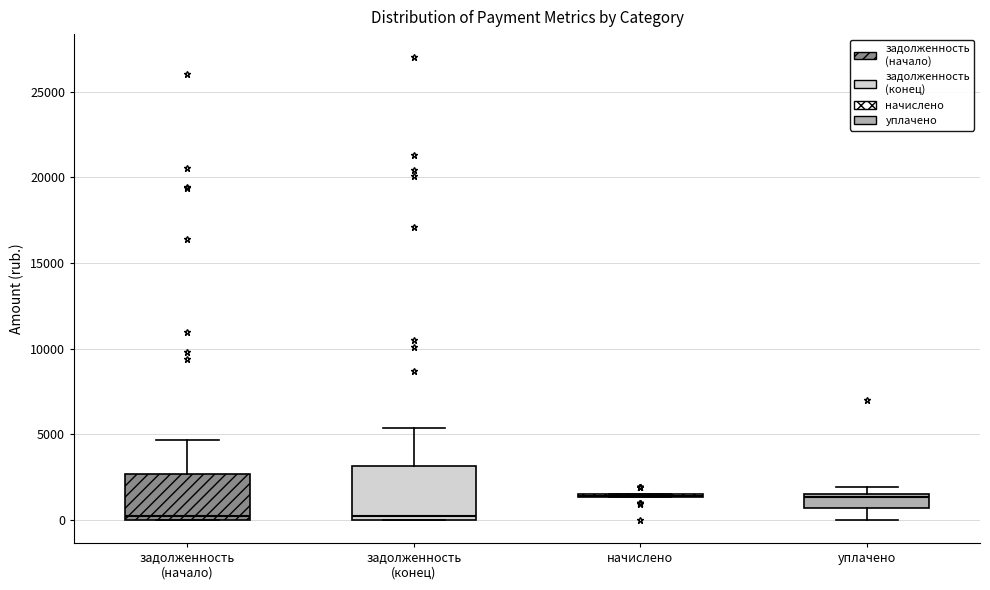

Reading left to right, read every box against the y-axis: the position of its median line, the range the box covers, and the ends of its whiskers. The values are not printed on the chart, so give them approximately, as read against the axis.

задолженность (началo): median 0 (just above the box's lower edge), box 0 to 2500, whiskers 0 to 4500
задолженность (конец): median 0 (just above the box's lower edge), box 0 to 3000, whiskers 0 to 5500
начислено: box collapsed to a line at 1500, whiskers 1500 to 1500
уплачено: median 1500 (just below the box's upper edge), box 500 to 1500, whiskers 0 to 2000